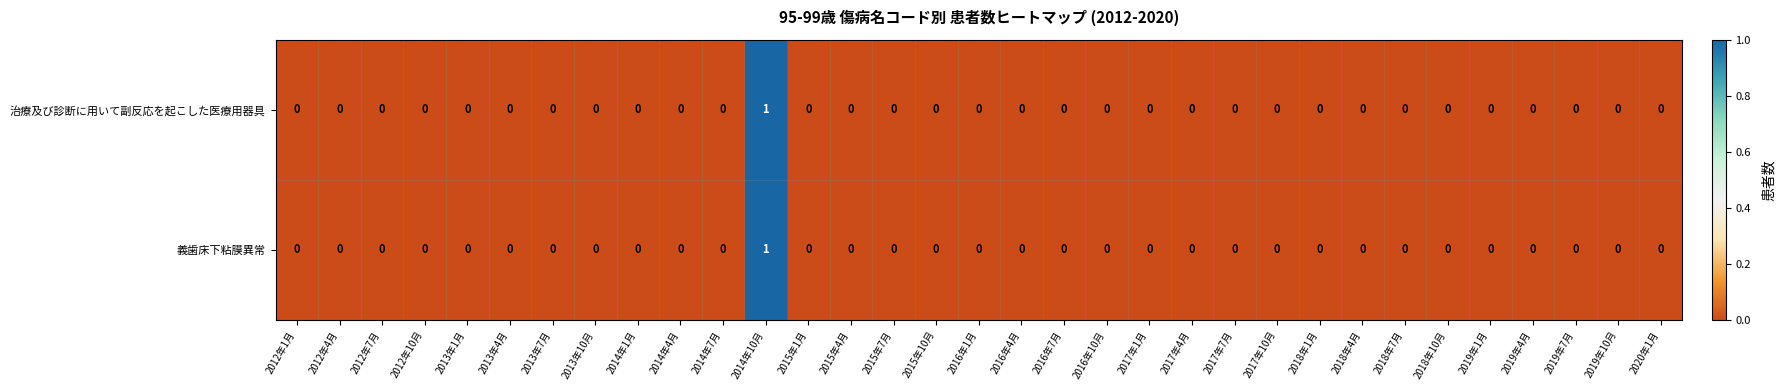

How many 治療及び診断に用いて副反応を起こした医療用器具 values are between 0 and 1?

33